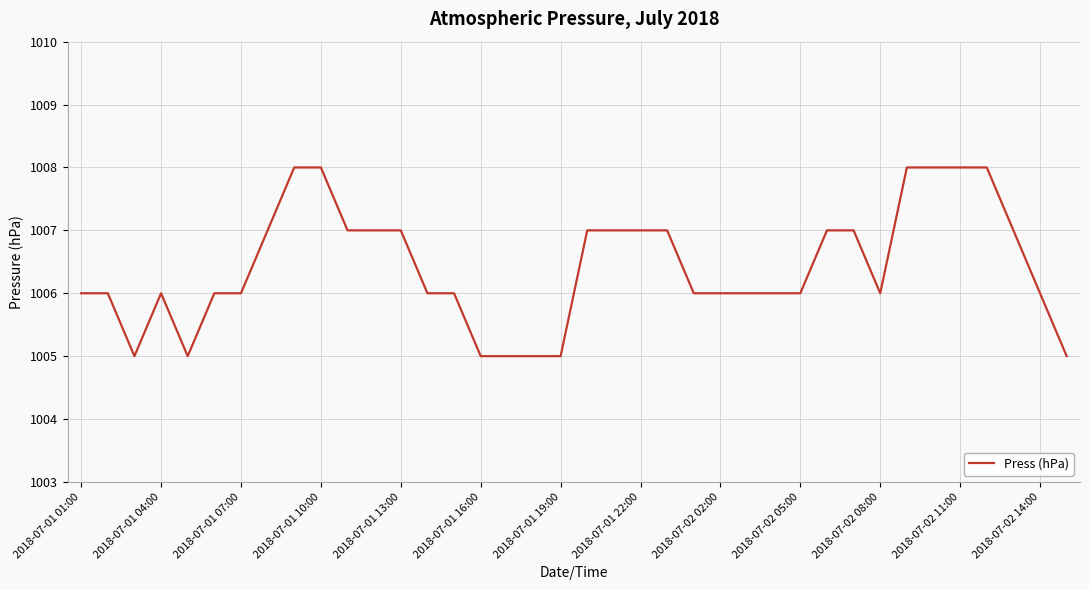

Does the chart display data point markers on the line(s)?

No